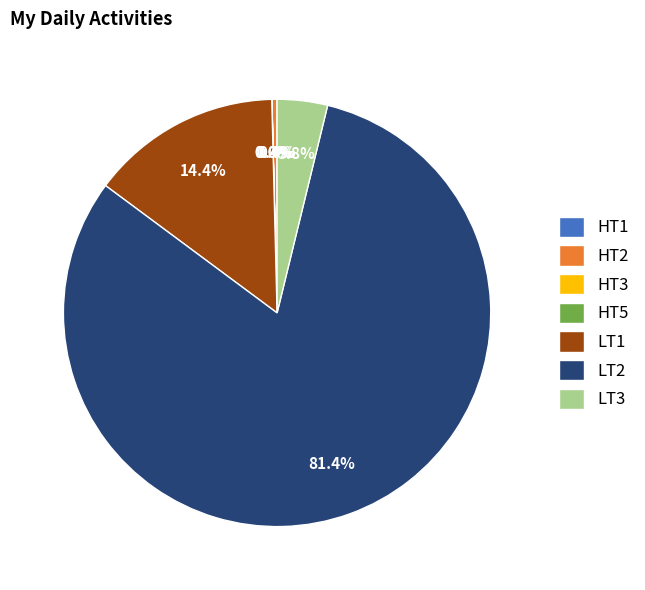

Is there any slice that represents more than half of the pie?

Yes